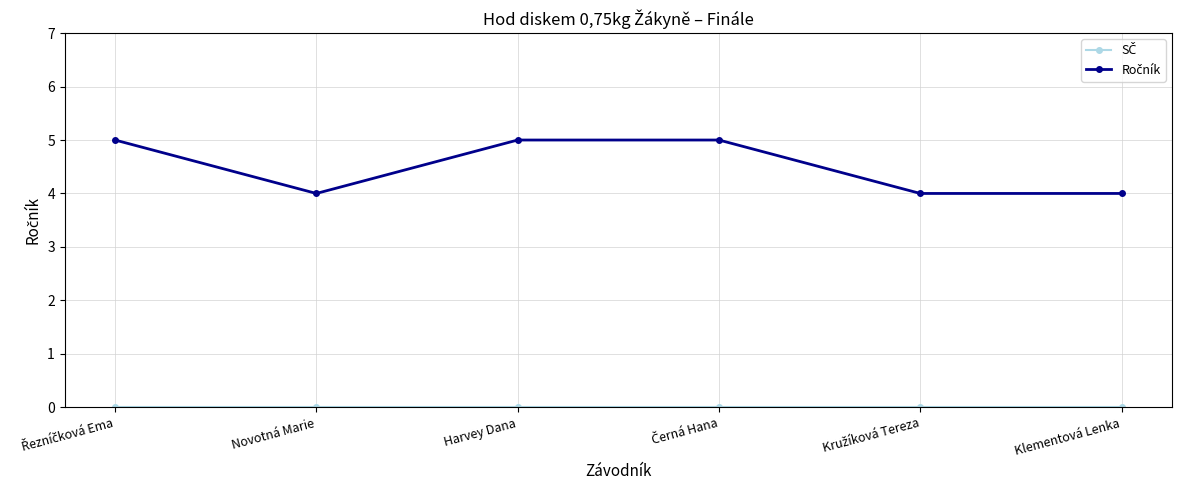

What is the spread (max minus min) of values at Klementová Lenka?

4